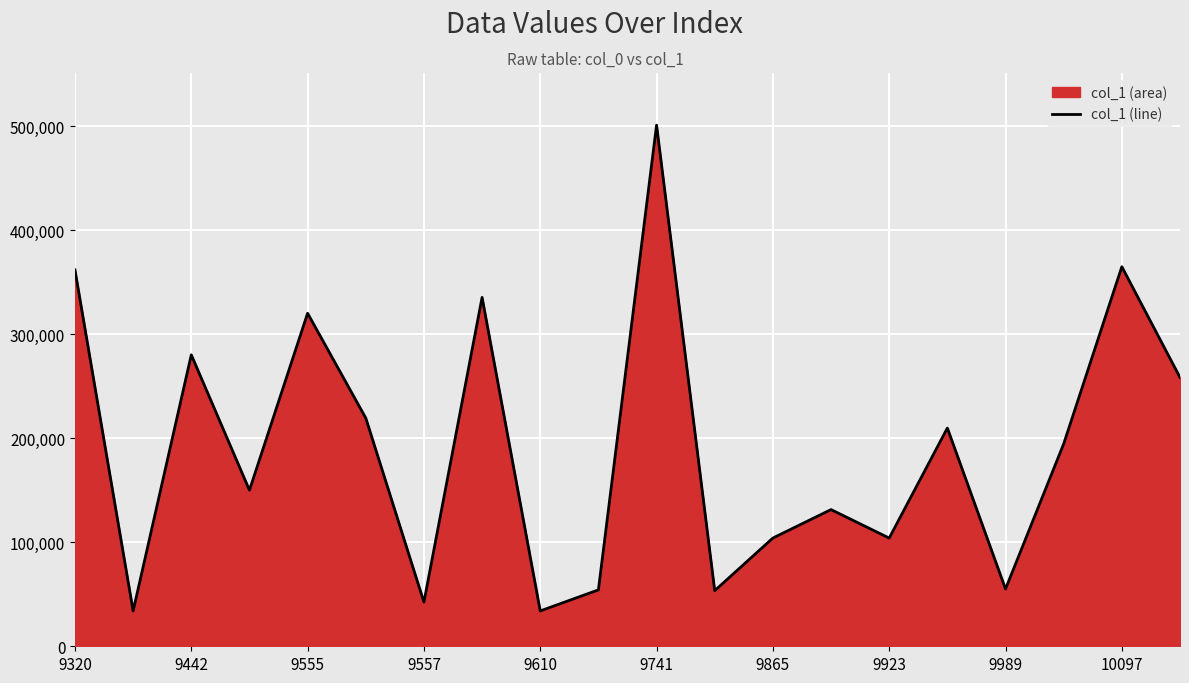

The value at 9320 is 362021. True or false?

True